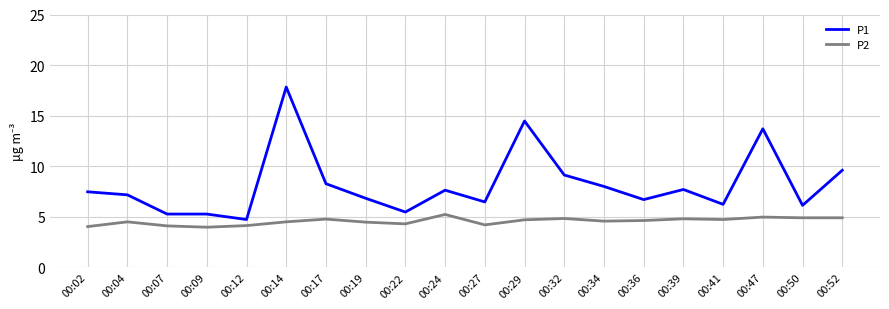

Is this an area chart (filled region under the line)?

No